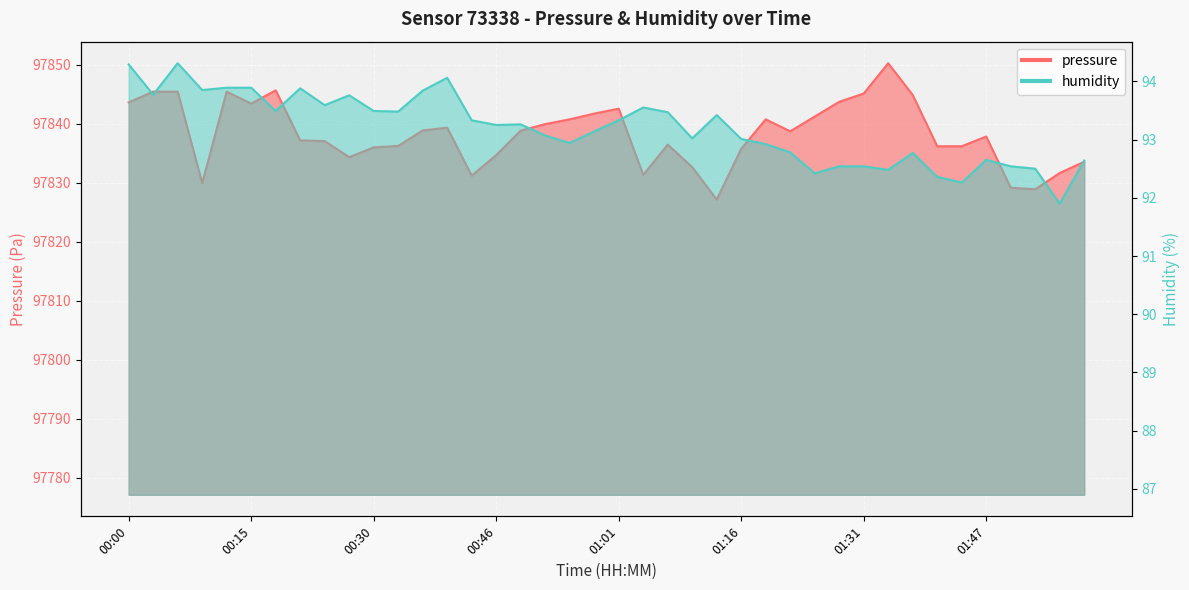

At which label does humidity reach its peak?

00:06